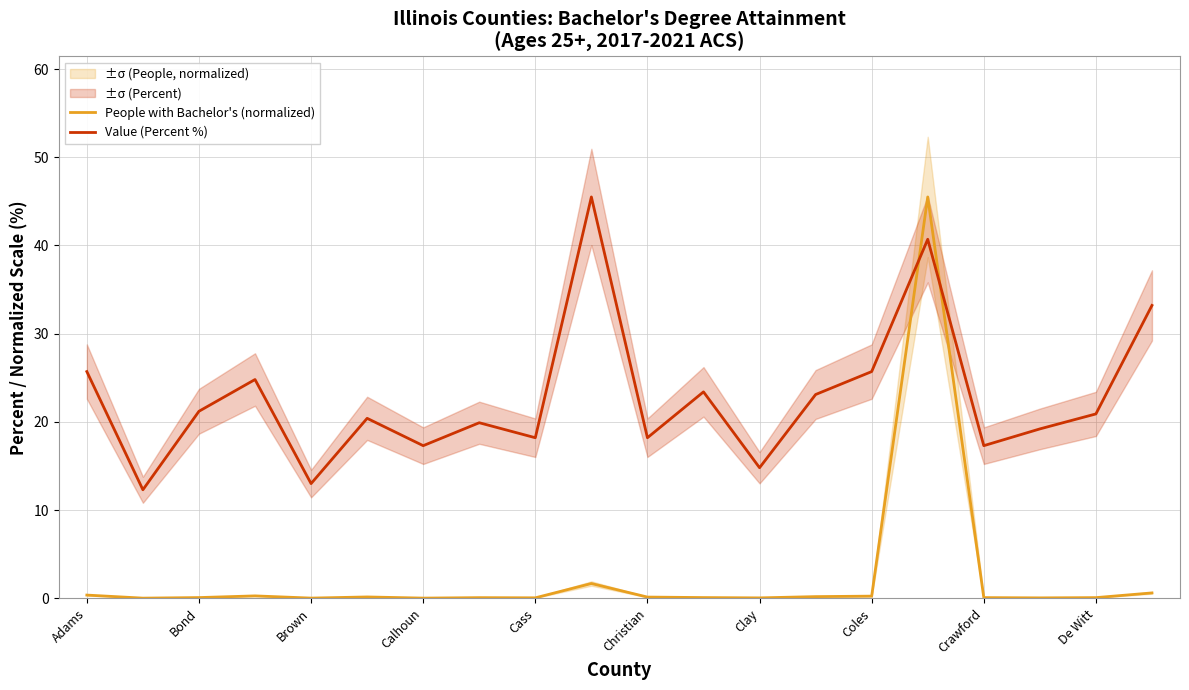

How many intersections are there between People with Bachelor's (normalized) and Value (Percent %)?

2